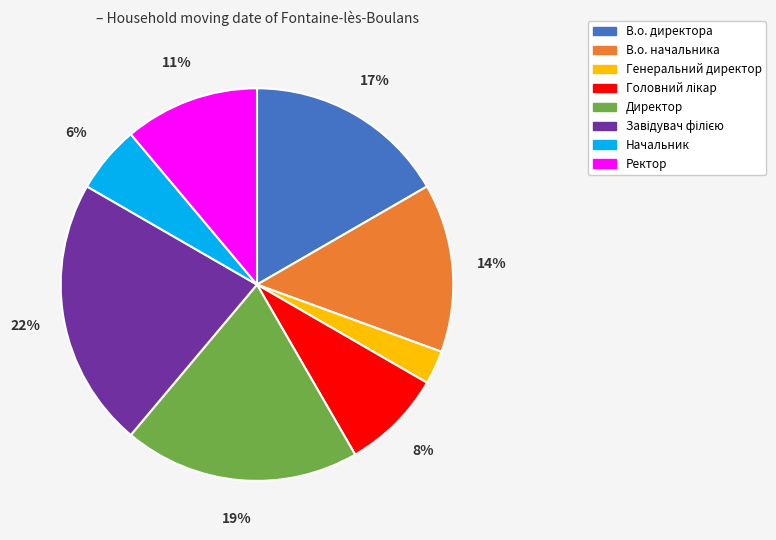

The В.о. директора slice represents 27% of the pie. True or false?

False